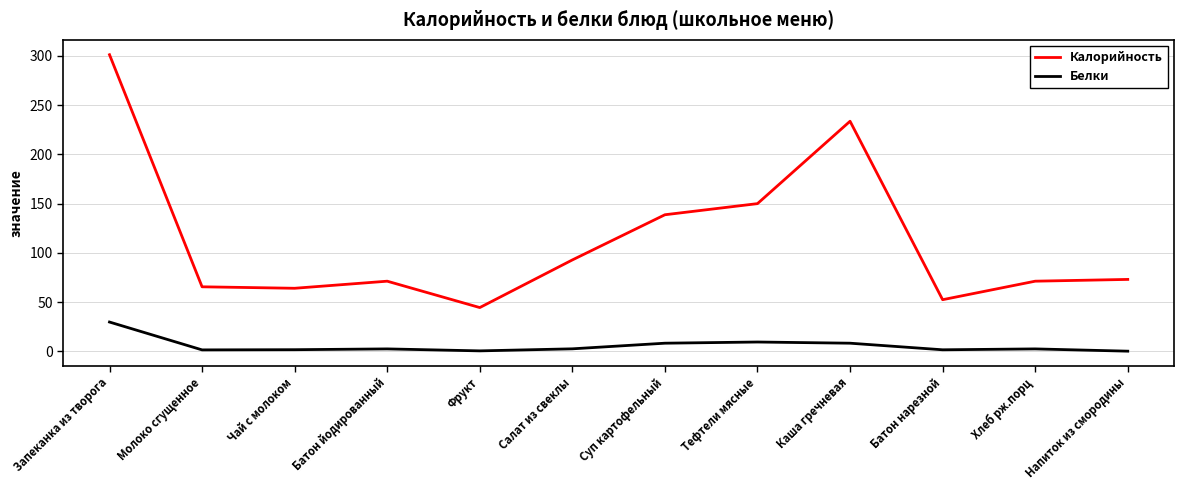

Which series has the widest spread of values?

Калорийность